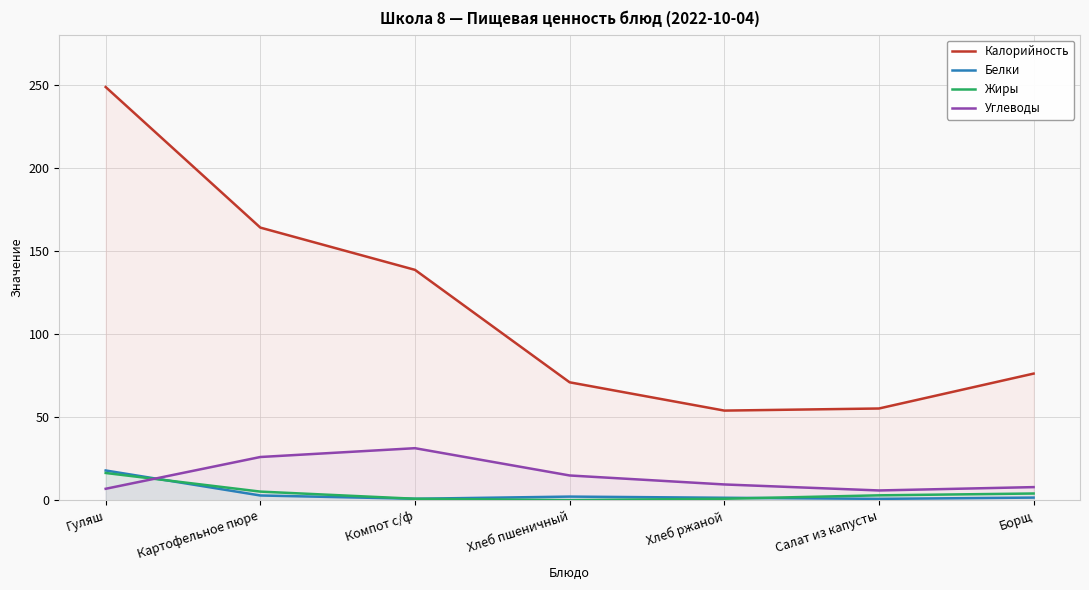

Rank the series at Картофельное пюре from lowest to highest value.

Белки, Жиры, Углеводы, Калорийность